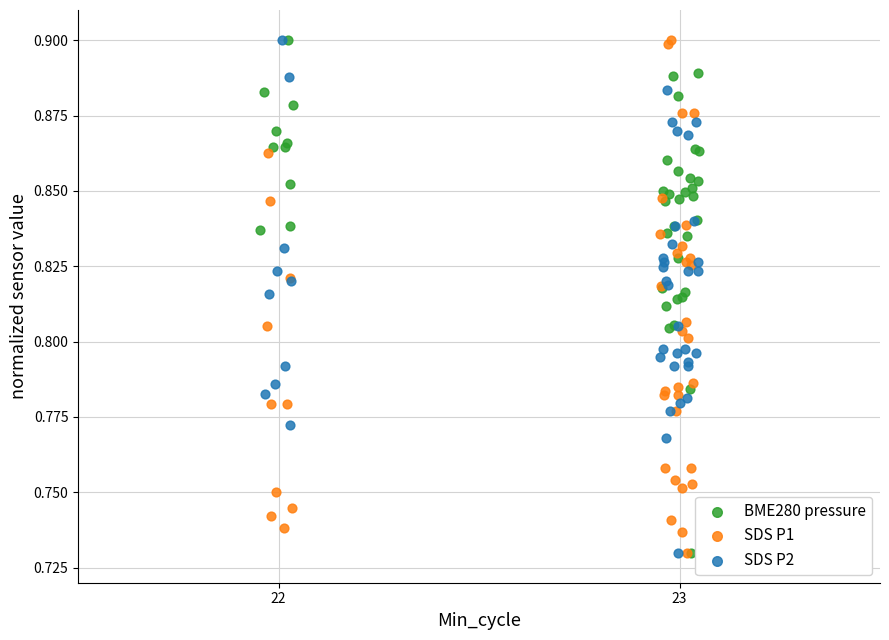

What are all the series names shown in the legend?

BME280 pressure, SDS P1, SDS P2